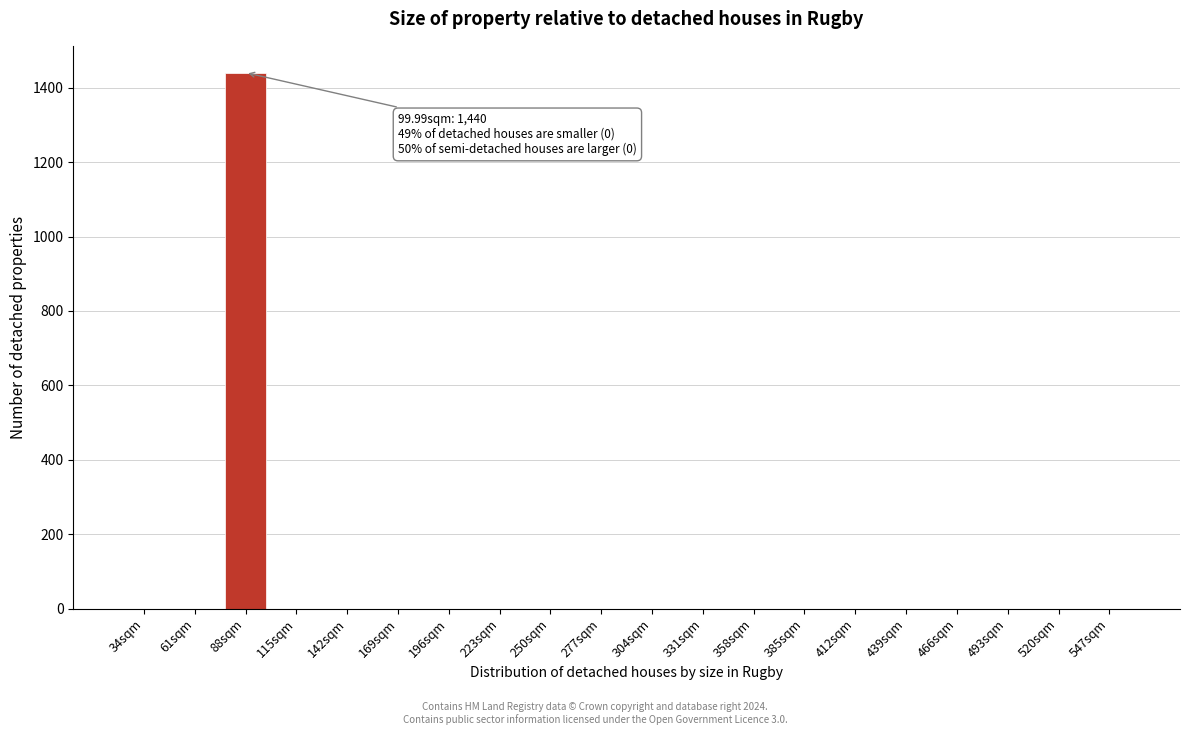

Reading left to right, list all the values displayed in this chart.

34sqm=0	61sqm=0	88sqm=1440	115sqm=0	142sqm=0	169sqm=0	196sqm=0	223sqm=0	250sqm=0	277sqm=0	304sqm=0	331sqm=0	358sqm=0	385sqm=0	412sqm=0	439sqm=0	466sqm=0	493sqm=0	520sqm=0	547sqm=0